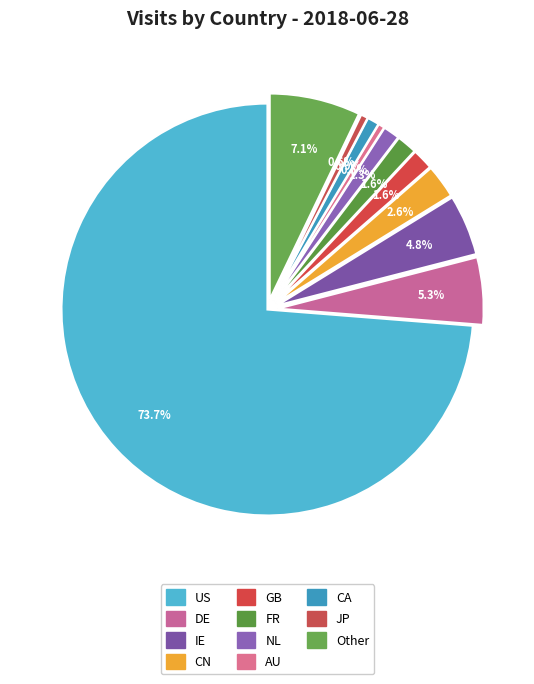

What portion of the pie excludes JP?

99.4%